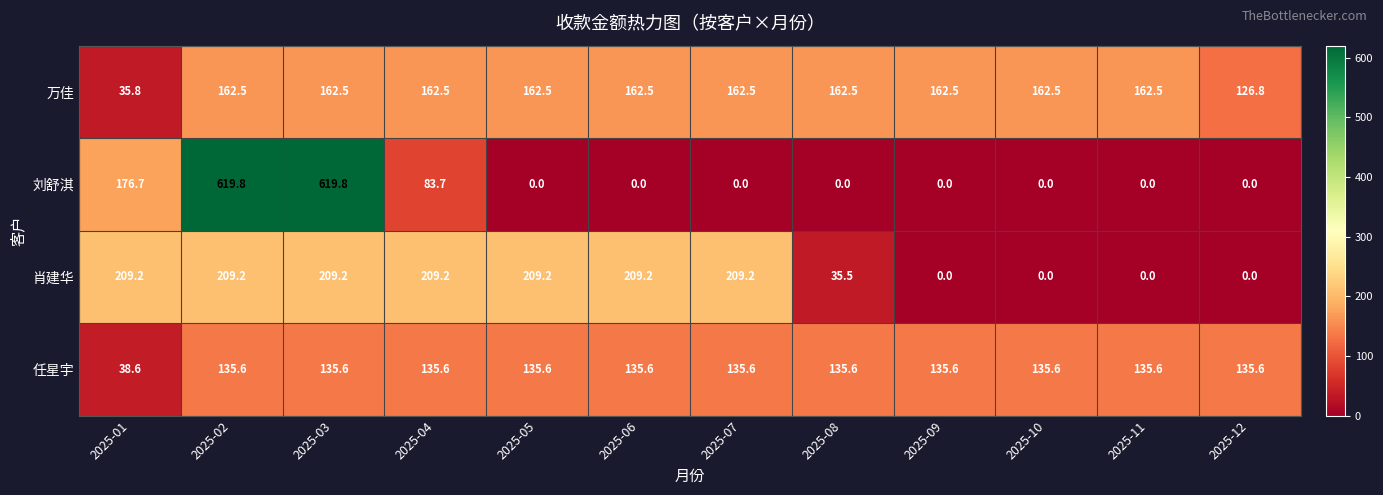

Which series has the largest total across all categories?

万佳